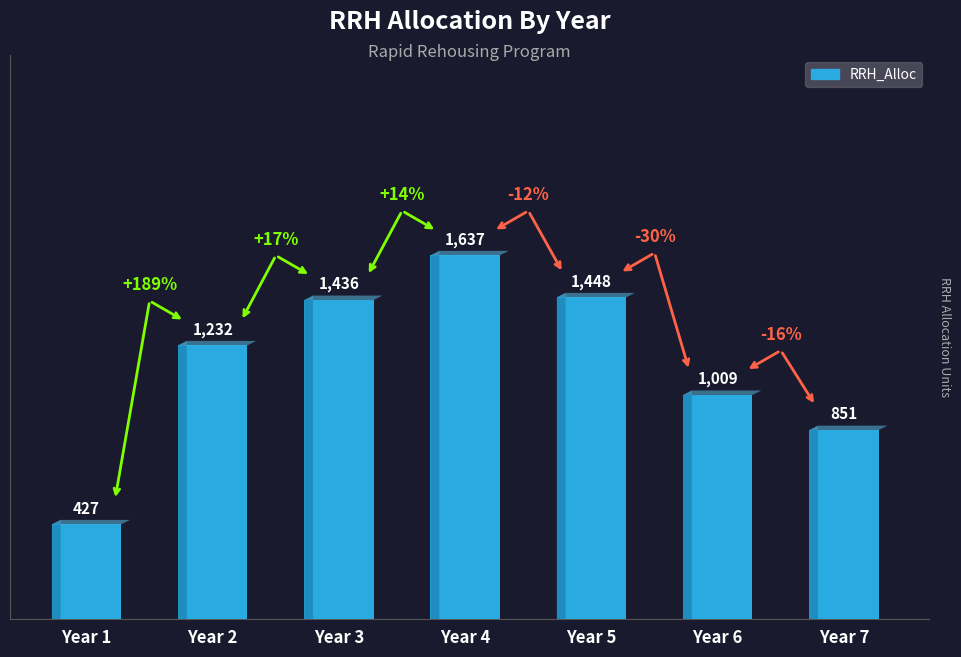

Reading left to right, what are all the values shown in this chart?

Year 1=427	Year 2=1232	Year 3=1436	Year 4=1637	Year 5=1448	Year 6=1009	Year 7=851